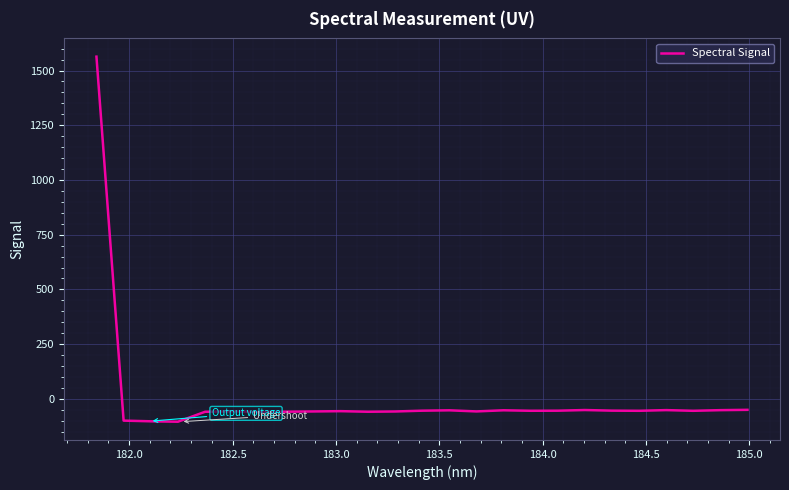

True or false: there are more than 2 points higher than both neighbors.

True